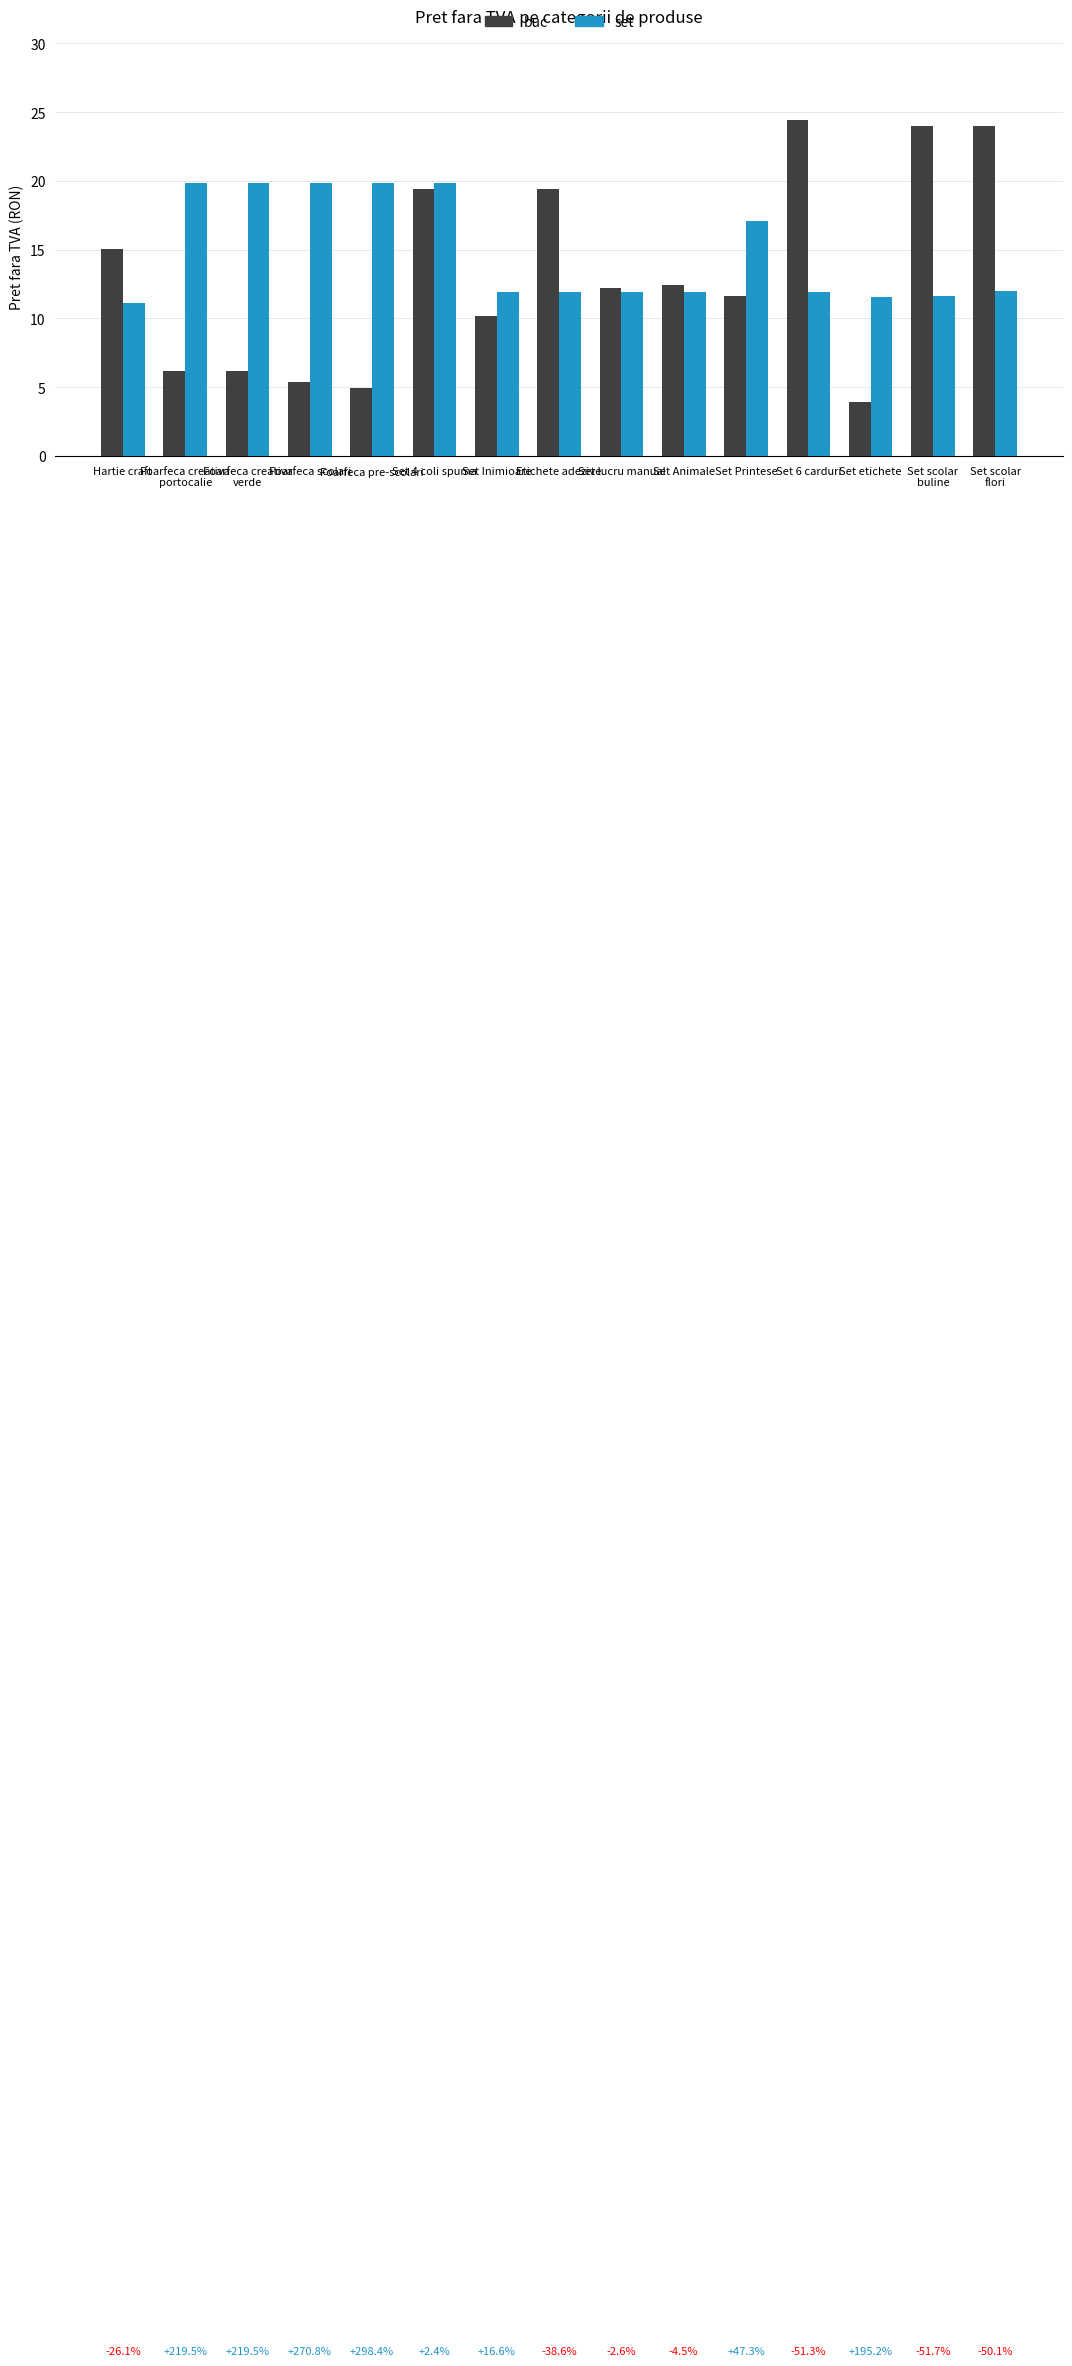

Is the value of buc at Foarfeca creativa
portocalie greater than the value of set at Foarfeca pre-scolari?

No